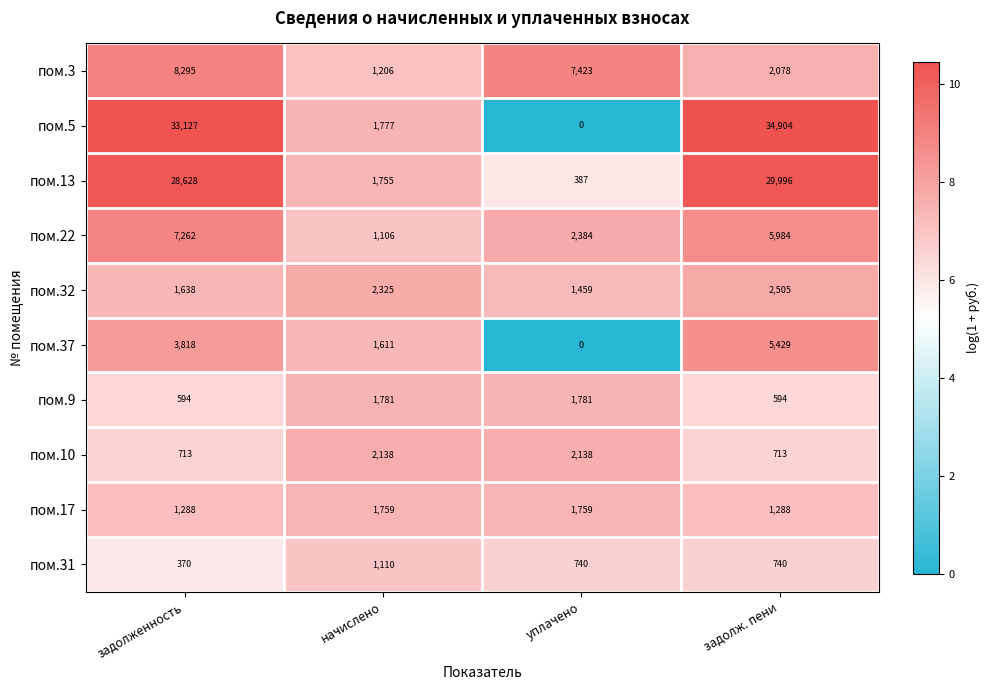

True or false: пом.22 has a value of 2384 at уплачено.

True